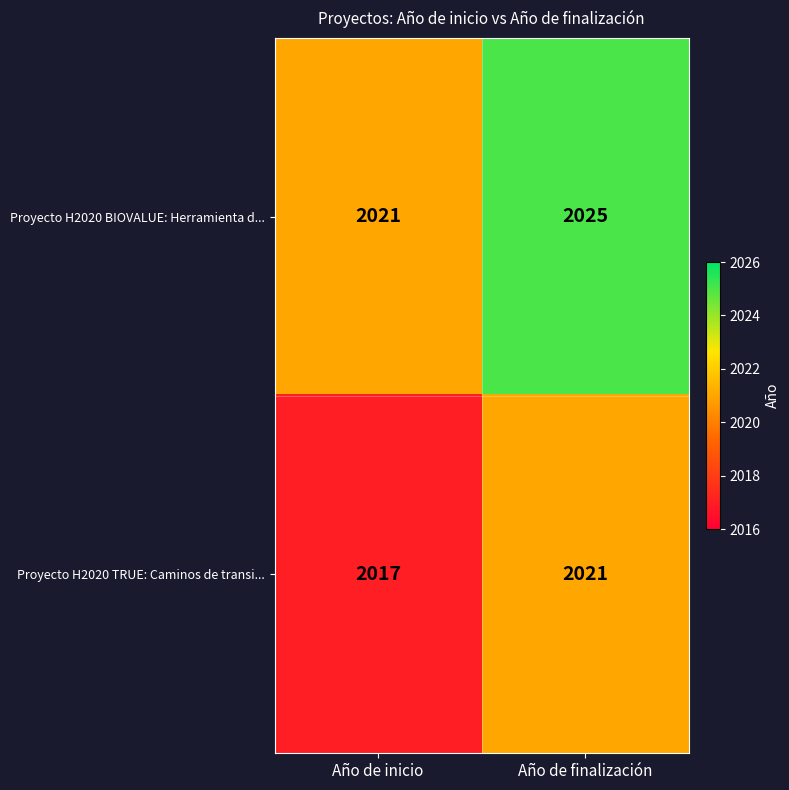

At Año de finalización, list the series in order from largest to smallest.

Proyecto H2020 BIOVALUE: Herramienta d..., Proyecto H2020 TRUE: Caminos de transi...